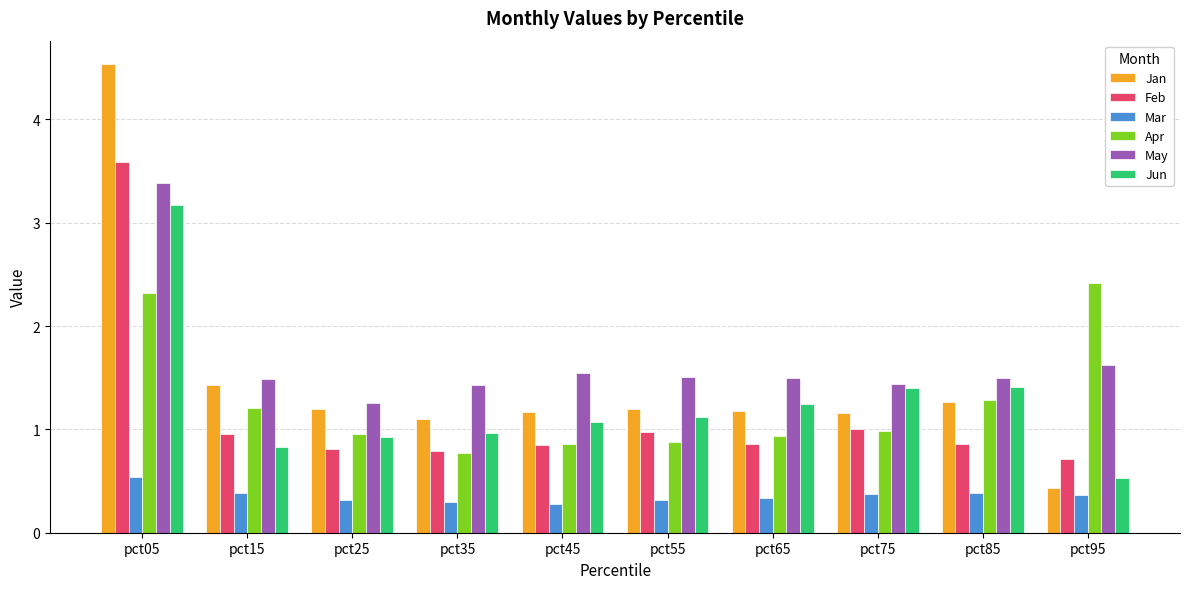

What is the total value across all series at pct65?

6.0